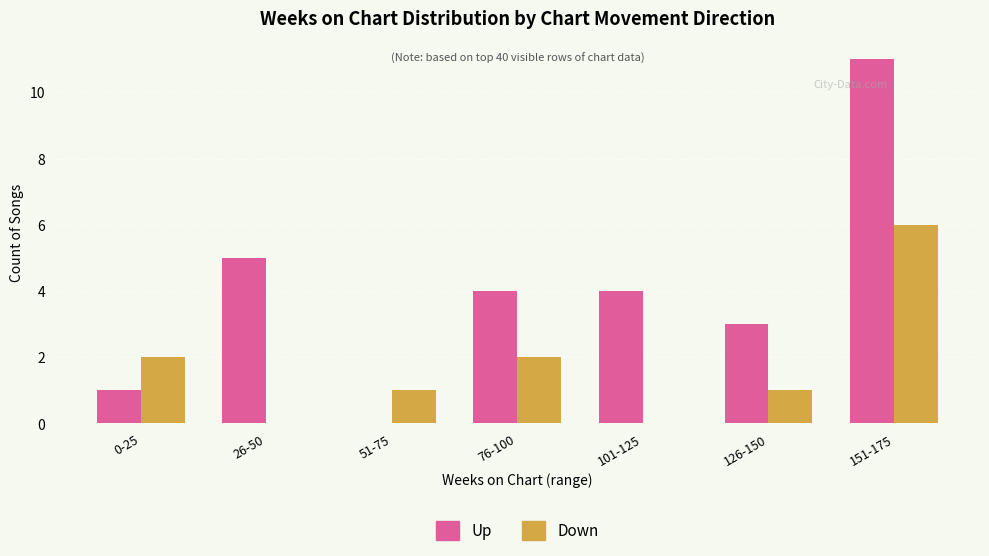

What is the sum of the Up values at 126-150 and 51-75?

3